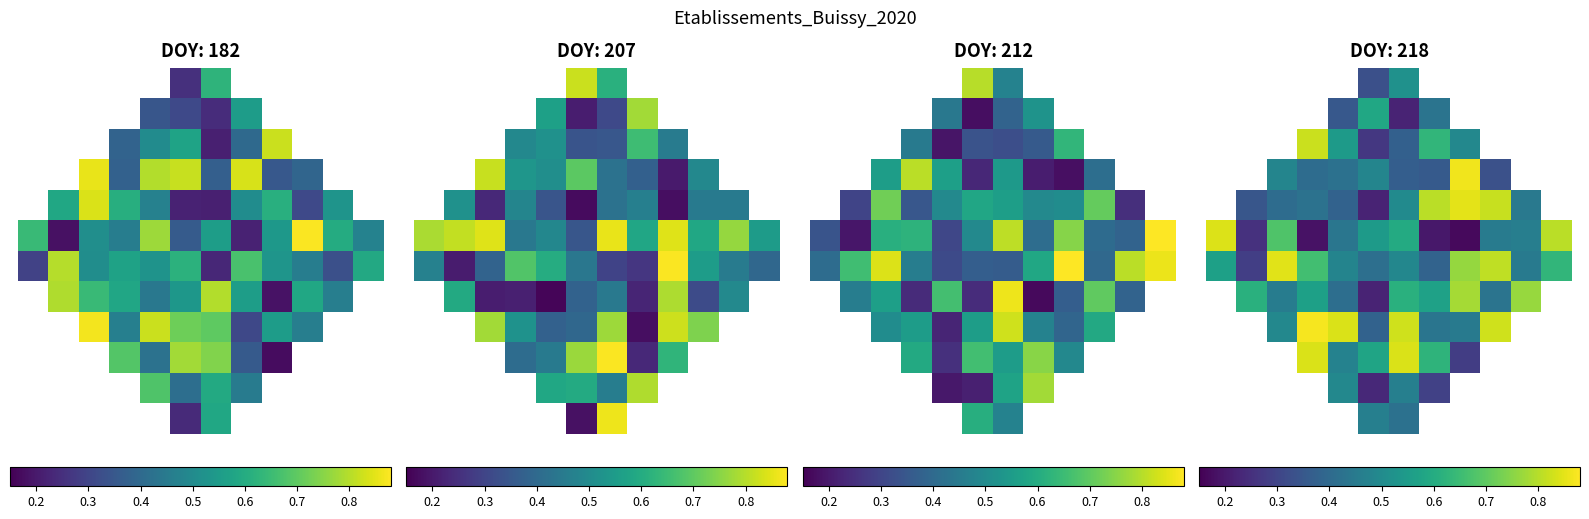

What is the difference between the highest and lowest values at 0.2?

0.7